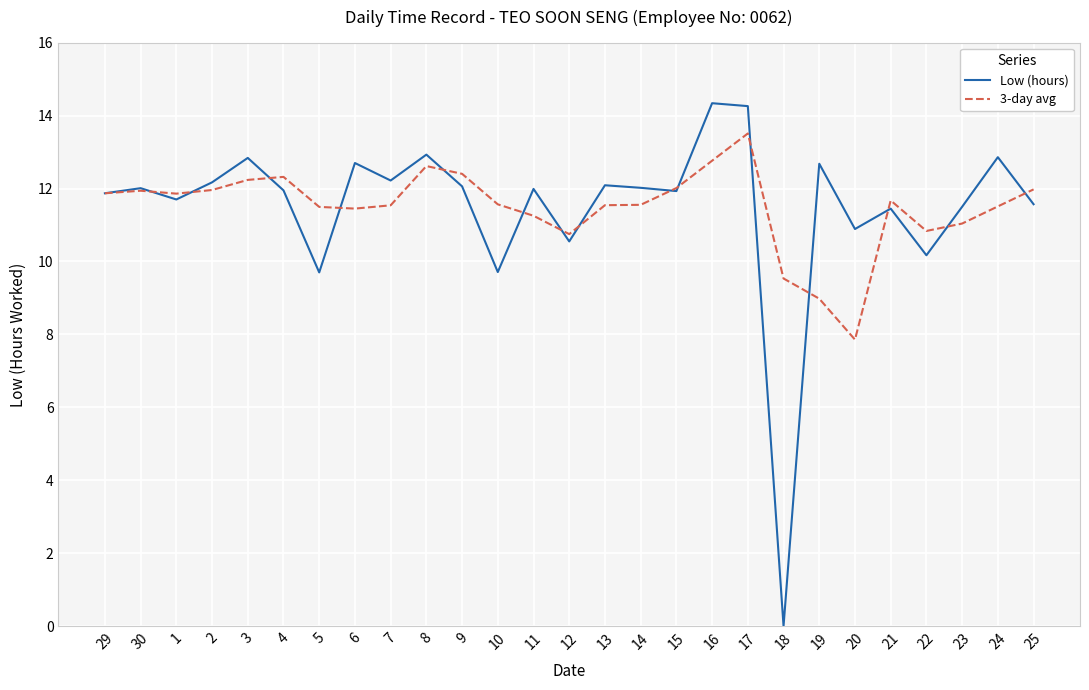

List the series in order of their peak value, highest first.

Low (hours), 3-day avg